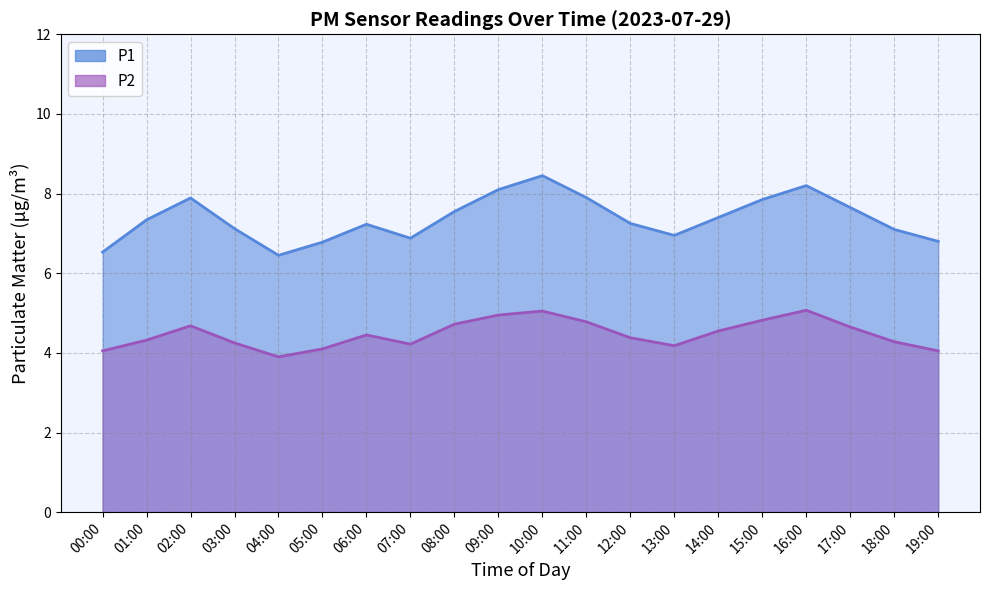

What is the spread (max minus min) of values at 13:00?

2.8